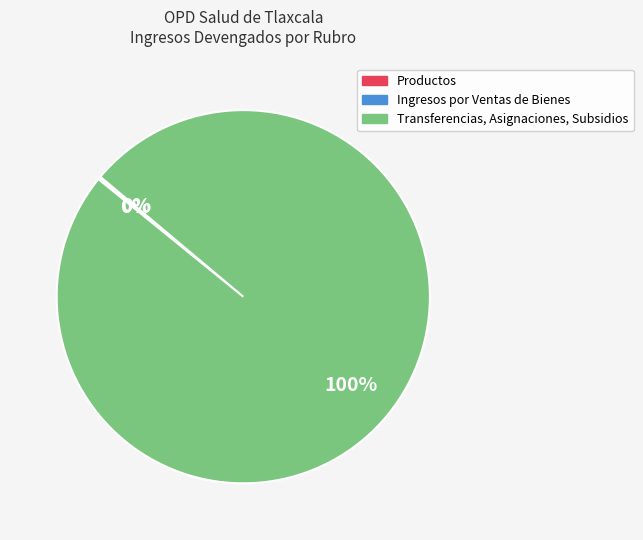

The Transferencias, Asignaciones, Subsidios slice represents 100% of the pie. True or false?

True